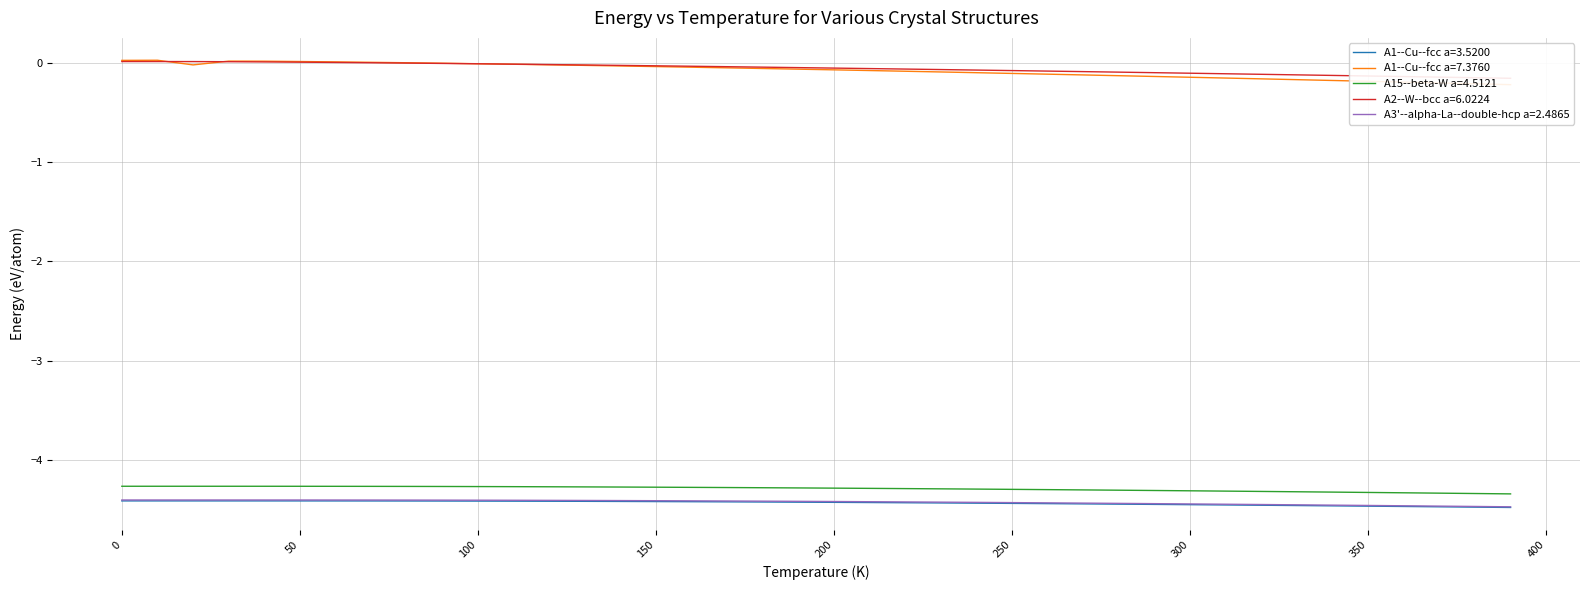

Reading left to right, extract all data points from this chart.

A1--Cu--fcc a=3.5200: 0.0=-4.4	10.0=-4.4	20.0=-4.4	30.0=-4.4	40.0=-4.4	50.0=-4.4	60.0=-4.4	70.0=-4.4	80.0=-4.4	90.0=-4.4	100.0=-4.4	110.0=-4.4	120.0=-4.4	130.0=-4.4	140.0=-4.4	150.0=-4.4	160.0=-4.4	170.0=-4.4	180.0=-4.4	190.0=-4.4	200.0=-4.4	210.0=-4.4	220.0=-4.4	230.0=-4.4	240.0=-4.4	250.0=-4.4	260.0=-4.4	270.0=-4.4	280.0=-4.4	290.0=-4.4	300.0=-4.4	310.0=-4.5	320.0=-4.5	330.0=-4.5	340.0=-4.5	350.0=-4.5	360.0=-4.5	370.0=-4.5	380.0=-4.5	390.0=-4.5
A1--Cu--fcc a=7.3760: 0.0=0.0	10.0=0.0	20.0=-0.0	30.0=0.0	40.0=0.0	50.0=0.0	60.0=0.0	70.0=0.0	80.0=-0.0	90.0=-0.0	100.0=-0.0	110.0=-0.0	120.0=-0.0	130.0=-0.0	140.0=-0.0	150.0=-0.0	160.0=-0.0	170.0=-0.1	180.0=-0.1	190.0=-0.1	200.0=-0.1	210.0=-0.1	220.0=-0.1	230.0=-0.1	240.0=-0.1	250.0=-0.1	260.0=-0.1	270.0=-0.1	280.0=-0.1	290.0=-0.1	300.0=-0.1	310.0=-0.2	320.0=-0.2	330.0=-0.2	340.0=-0.2	350.0=-0.2	360.0=-0.2	370.0=-0.2	380.0=-0.2	390.0=-0.2
A15--beta-W a=4.5121: 0.0=-4.3	10.0=-4.3	20.0=-4.3	30.0=-4.3	40.0=-4.3	50.0=-4.3	60.0=-4.3	70.0=-4.3	80.0=-4.3	90.0=-4.3	100.0=-4.3	110.0=-4.3	120.0=-4.3	130.0=-4.3	140.0=-4.3	150.0=-4.3	160.0=-4.3	170.0=-4.3	180.0=-4.3	190.0=-4.3	200.0=-4.3	210.0=-4.3	220.0=-4.3	230.0=-4.3	240.0=-4.3	250.0=-4.3	260.0=-4.3	270.0=-4.3	280.0=-4.3	290.0=-4.3	300.0=-4.3	310.0=-4.3	320.0=-4.3	330.0=-4.3	340.0=-4.3	350.0=-4.3	360.0=-4.3	370.0=-4.3	380.0=-4.3	390.0=-4.3
A2--W--bcc a=6.0224: 0.0=0.0	10.0=0.0	20.0=0.0	30.0=0.0	40.0=0.0	50.0=0.0	60.0=0.0	70.0=-0.0	80.0=-0.0	90.0=-0.0	100.0=-0.0	110.0=-0.0	120.0=-0.0	130.0=-0.0	140.0=-0.0	150.0=-0.0	160.0=-0.0	170.0=-0.0	180.0=-0.0	190.0=-0.1	200.0=-0.1	210.0=-0.1	220.0=-0.1	230.0=-0.1	240.0=-0.1	250.0=-0.1	260.0=-0.1	270.0=-0.1	280.0=-0.1	290.0=-0.1	300.0=-0.1	310.0=-0.1	320.0=-0.1	330.0=-0.1	340.0=-0.1	350.0=-0.1	360.0=-0.1	370.0=-0.1	380.0=-0.2	390.0=-0.2
A3'--alpha-La--double-hcp a=2.4865: 0.0=-4.4	10.0=-4.4	20.0=-4.4	30.0=-4.4	40.0=-4.4	50.0=-4.4	60.0=-4.4	70.0=-4.4	80.0=-4.4	90.0=-4.4	100.0=-4.4	110.0=-4.4	120.0=-4.4	130.0=-4.4	140.0=-4.4	150.0=-4.4	160.0=-4.4	170.0=-4.4	180.0=-4.4	190.0=-4.4	200.0=-4.4	210.0=-4.4	220.0=-4.4	230.0=-4.4	240.0=-4.4	250.0=-4.4	260.0=-4.4	270.0=-4.4	280.0=-4.4	290.0=-4.4	300.0=-4.4	310.0=-4.4	320.0=-4.4	330.0=-4.5	340.0=-4.5	350.0=-4.5	360.0=-4.5	370.0=-4.5	380.0=-4.5	390.0=-4.5